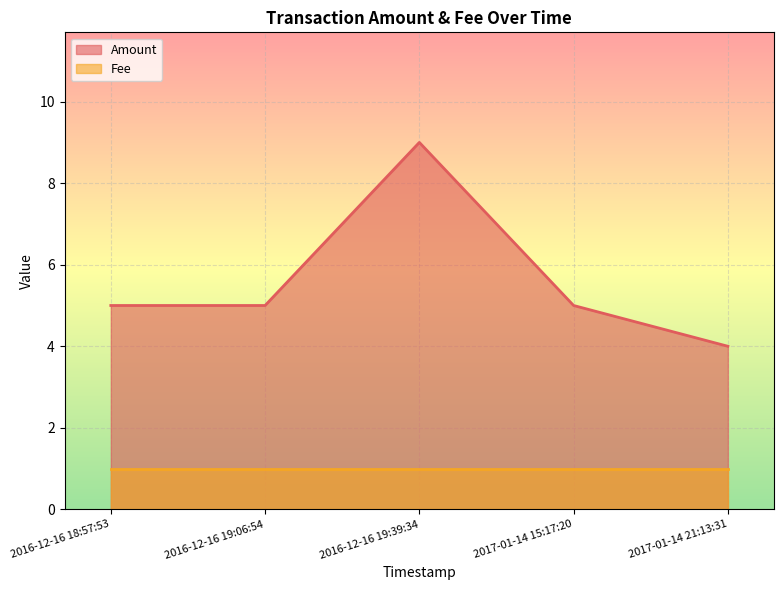

What is the minimum value shown in the chart?

1